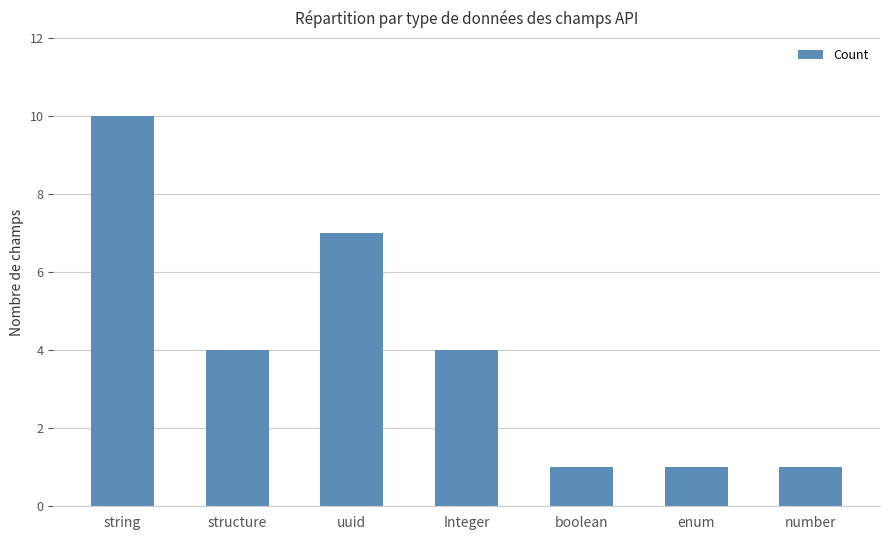

Does the chart contain any negative values?

No